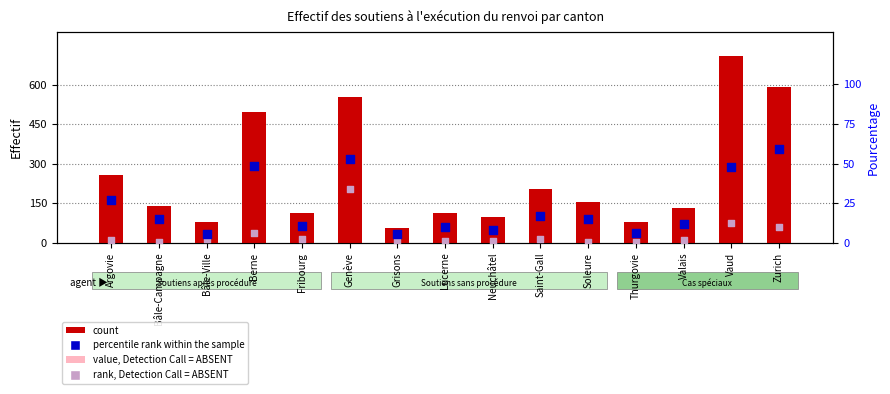

Which series has the widest spread of Y values?

count